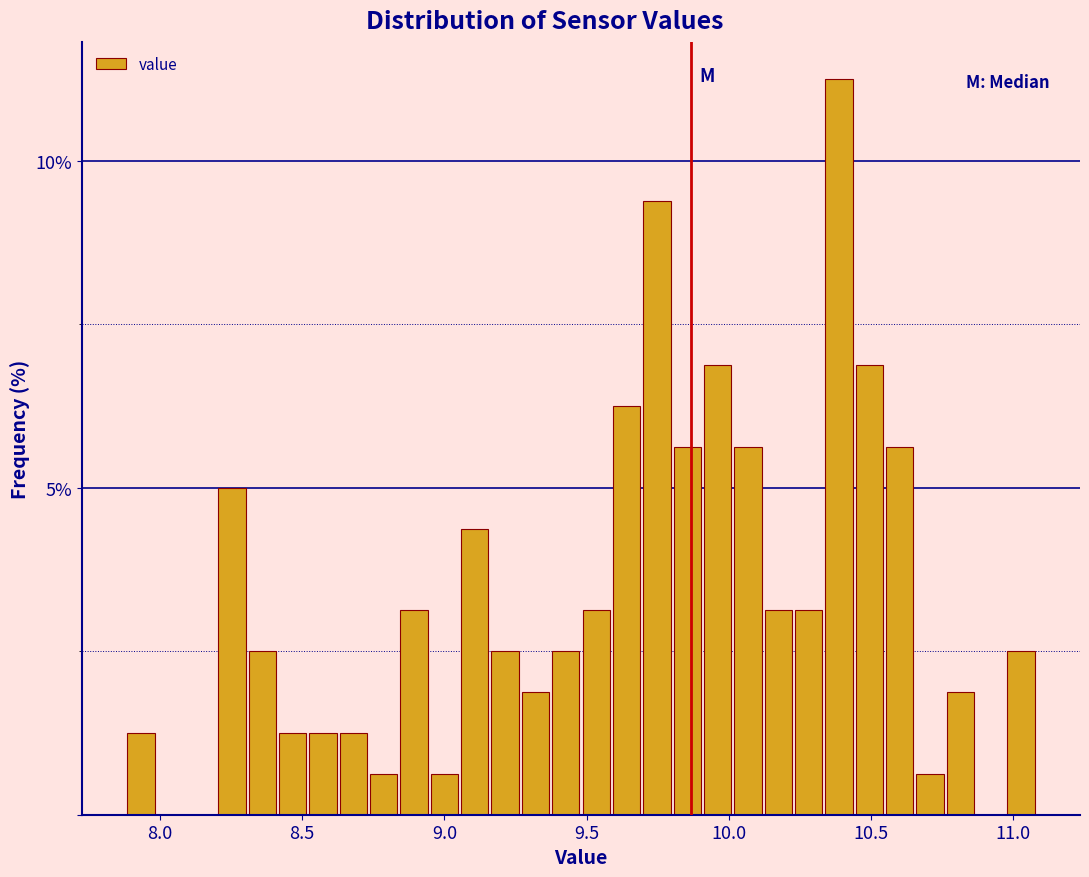

Around what value on the x-axis is the tallest bar? Give the approximate position of its centre, as read against the axis.

10.40